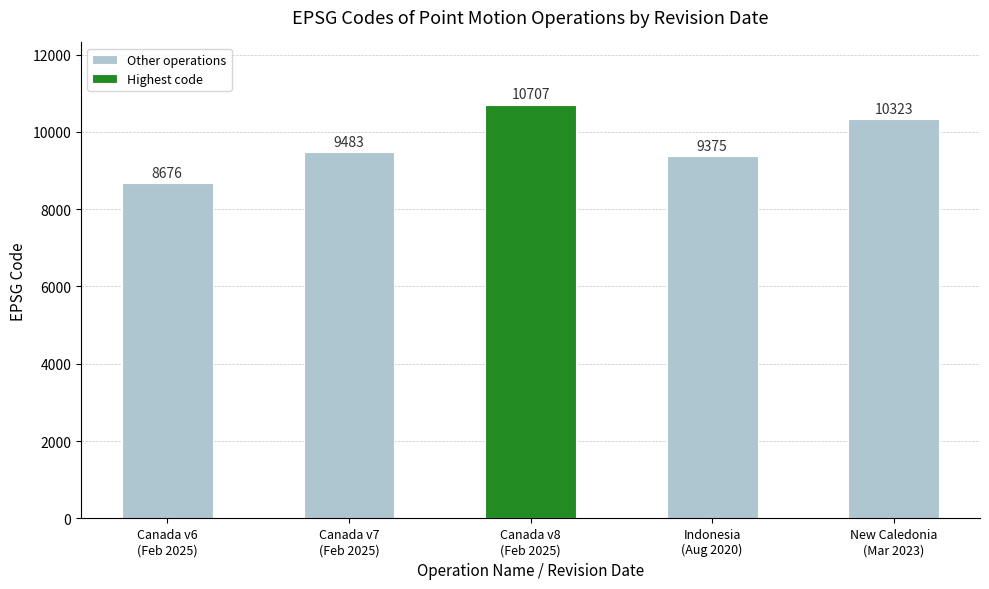

What is the minimum value for Other operations?

8676